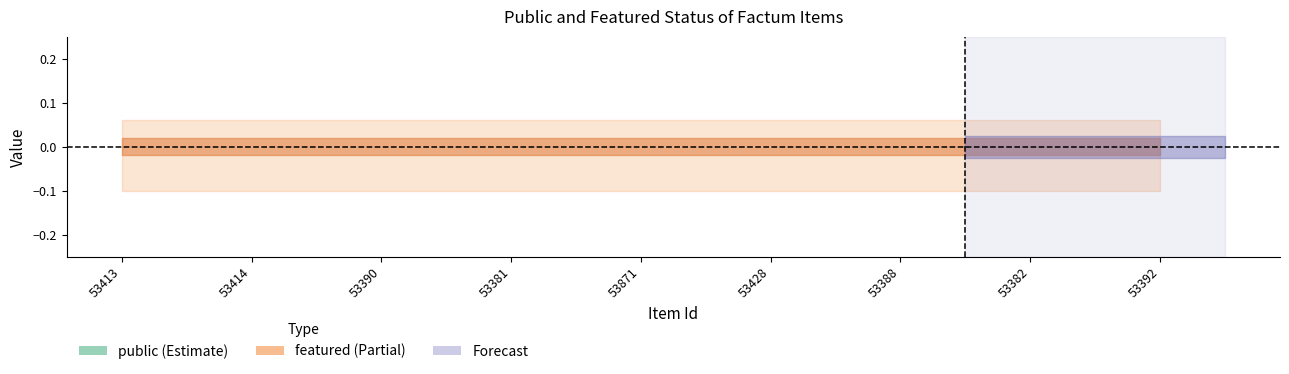

True or false: featured has more than 0 points higher than both neighbors.

False